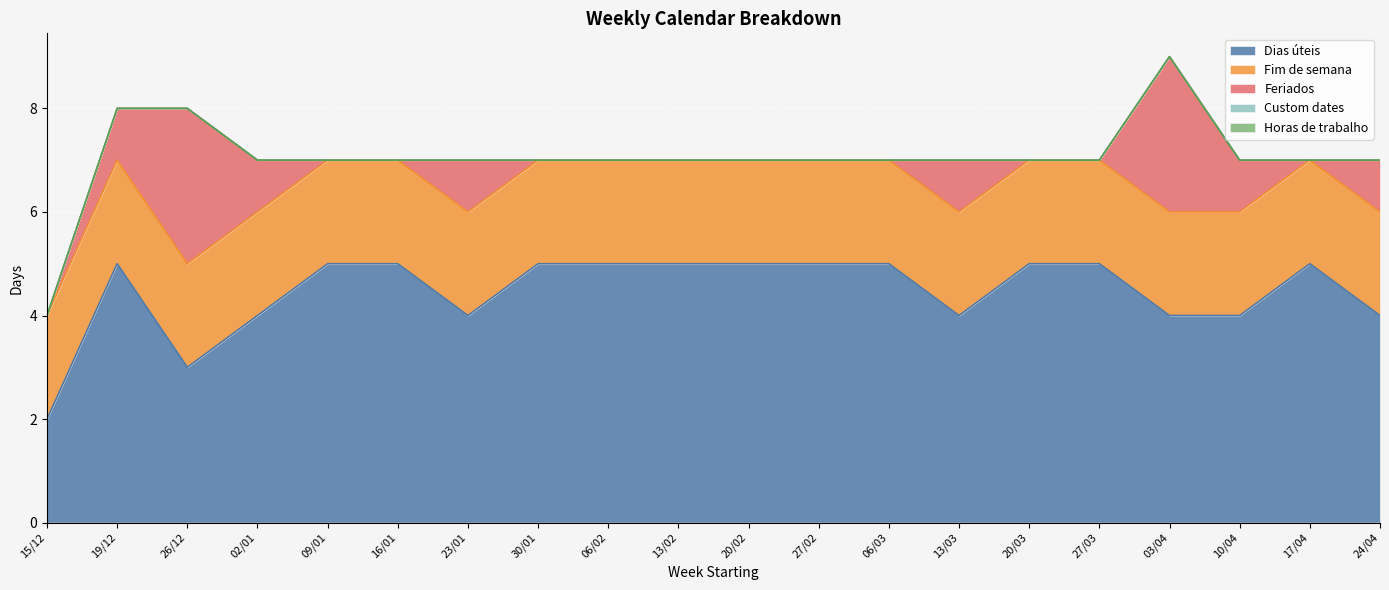

Which label corresponds to the smallest value in the chart?

15/12